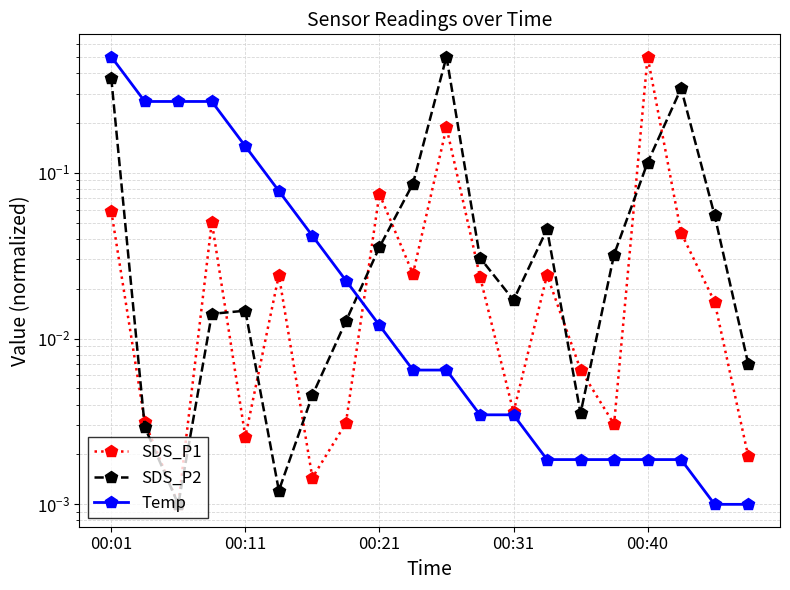

What position from the left is 00:21?

9